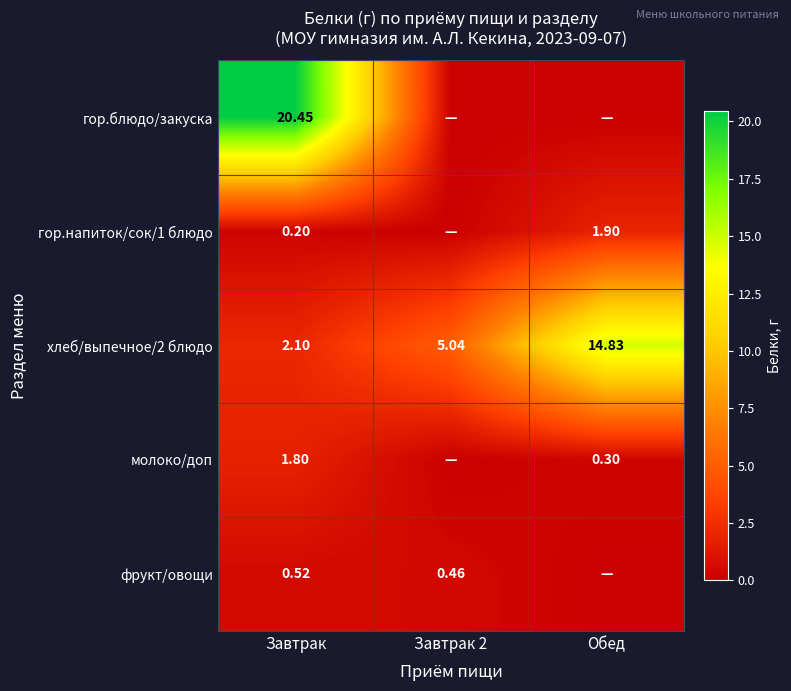

Is it true that фрукт/овощи equals 0.8 at Завтрак?

False